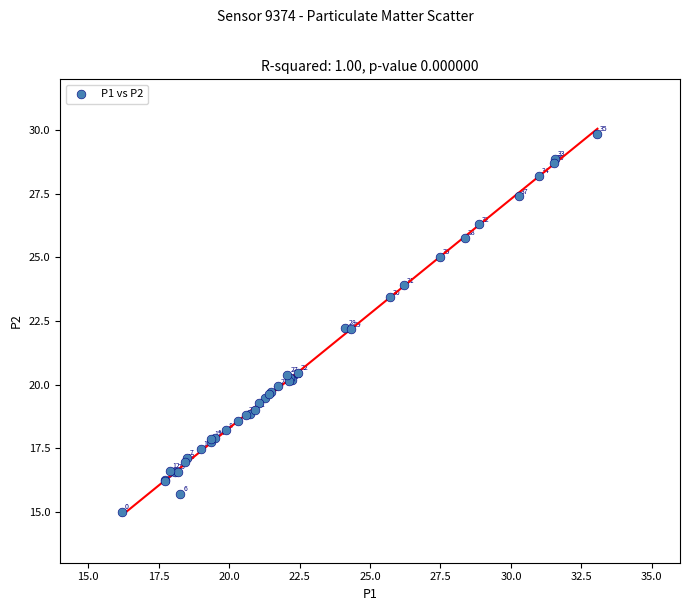

What Y value in the scatter plot is closest to 22?

22.2